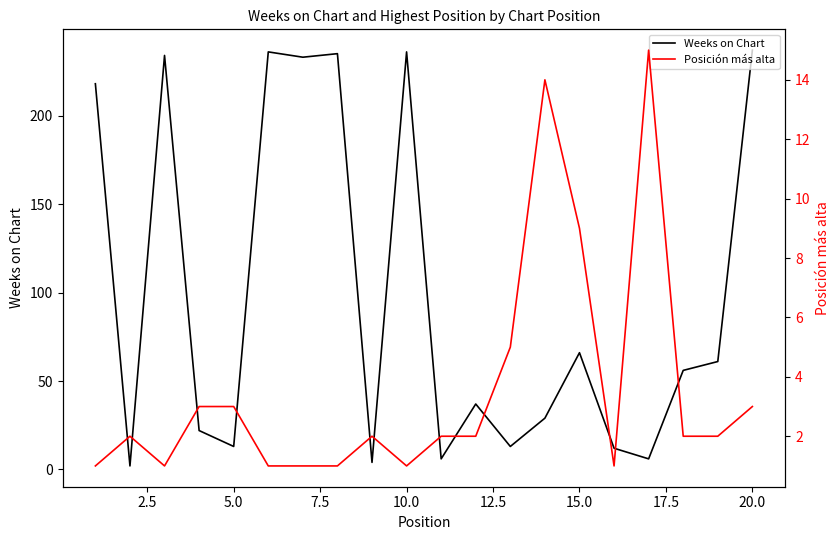

What is the maximum value for Weeks on Chart?

237